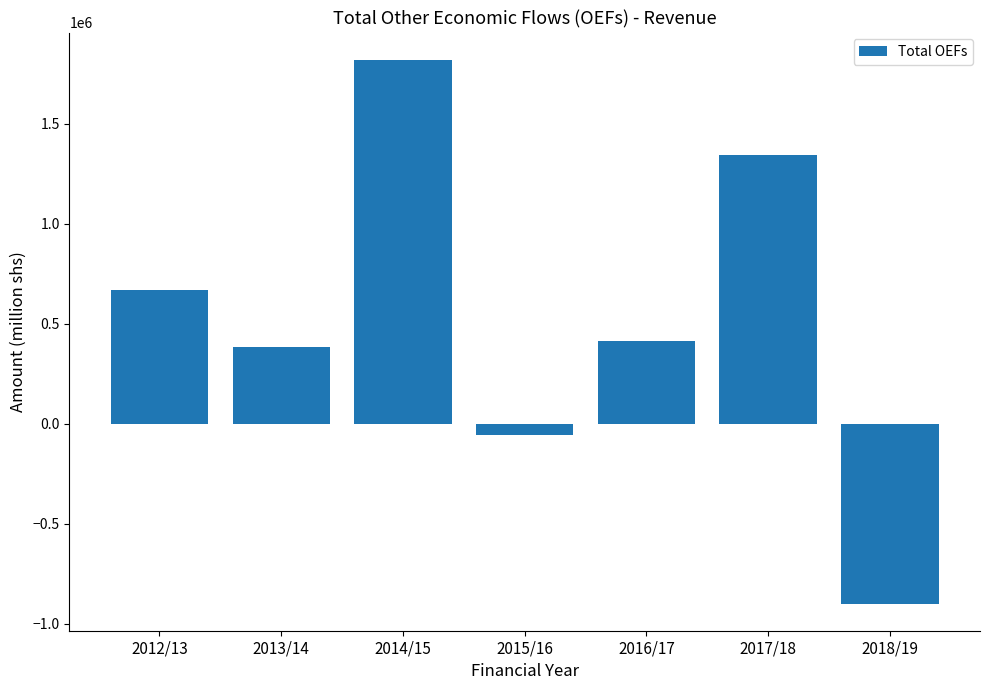

What is the greatest value displayed?

1820913.6